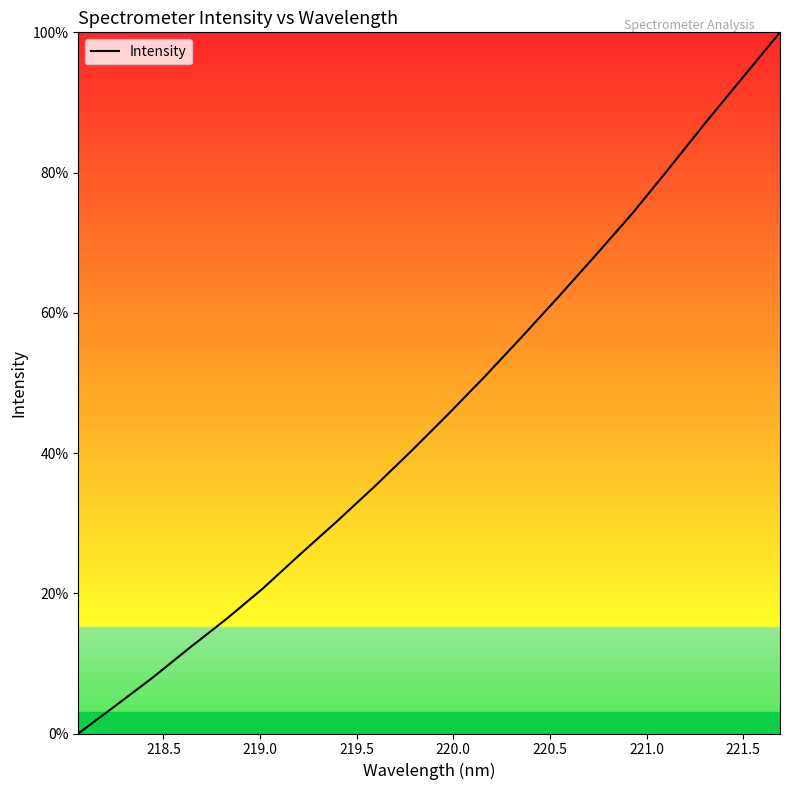

What is the greatest value displayed?

100.0